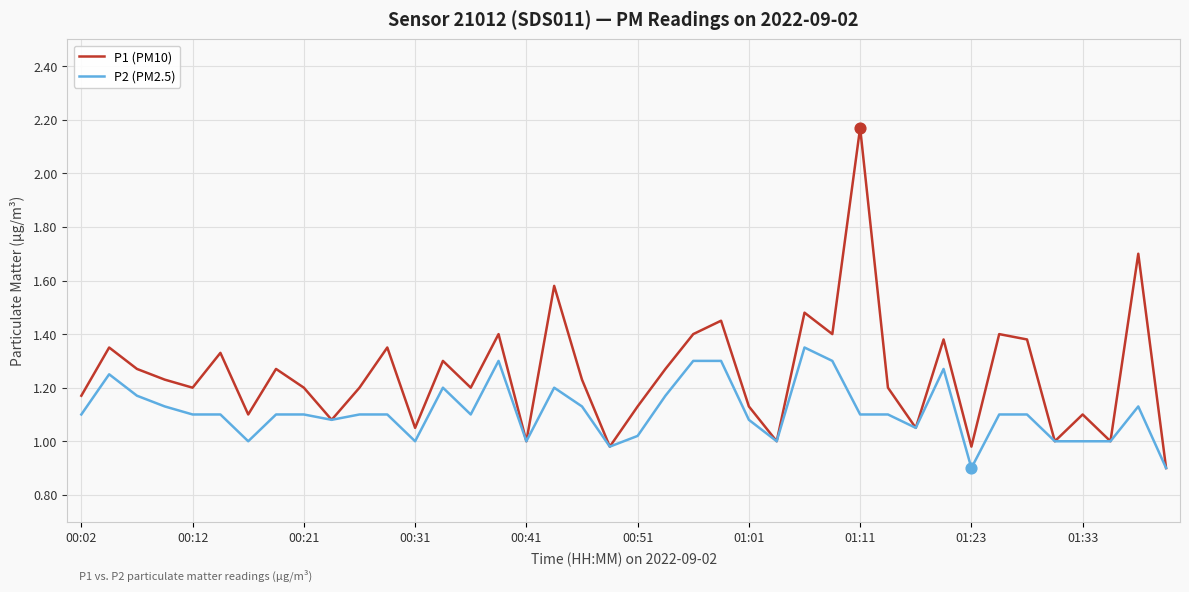

Which series has the widest spread of values?

P1 (PM10)